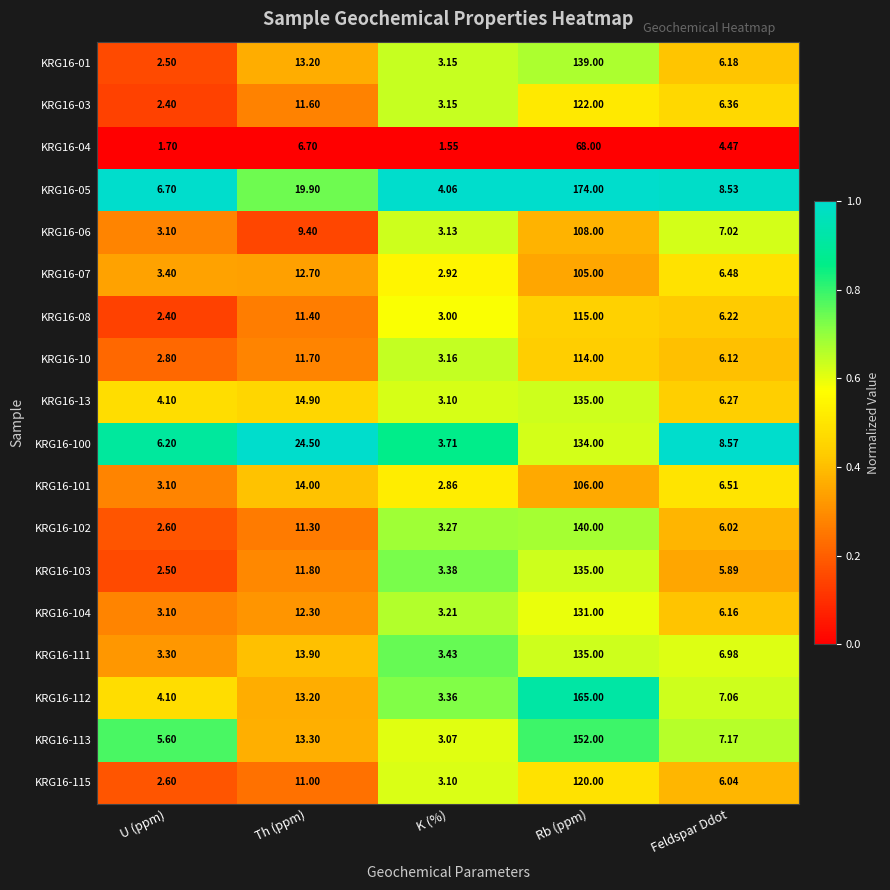

Where is KRG16-104 nearest to the value 67?

Th (ppm)